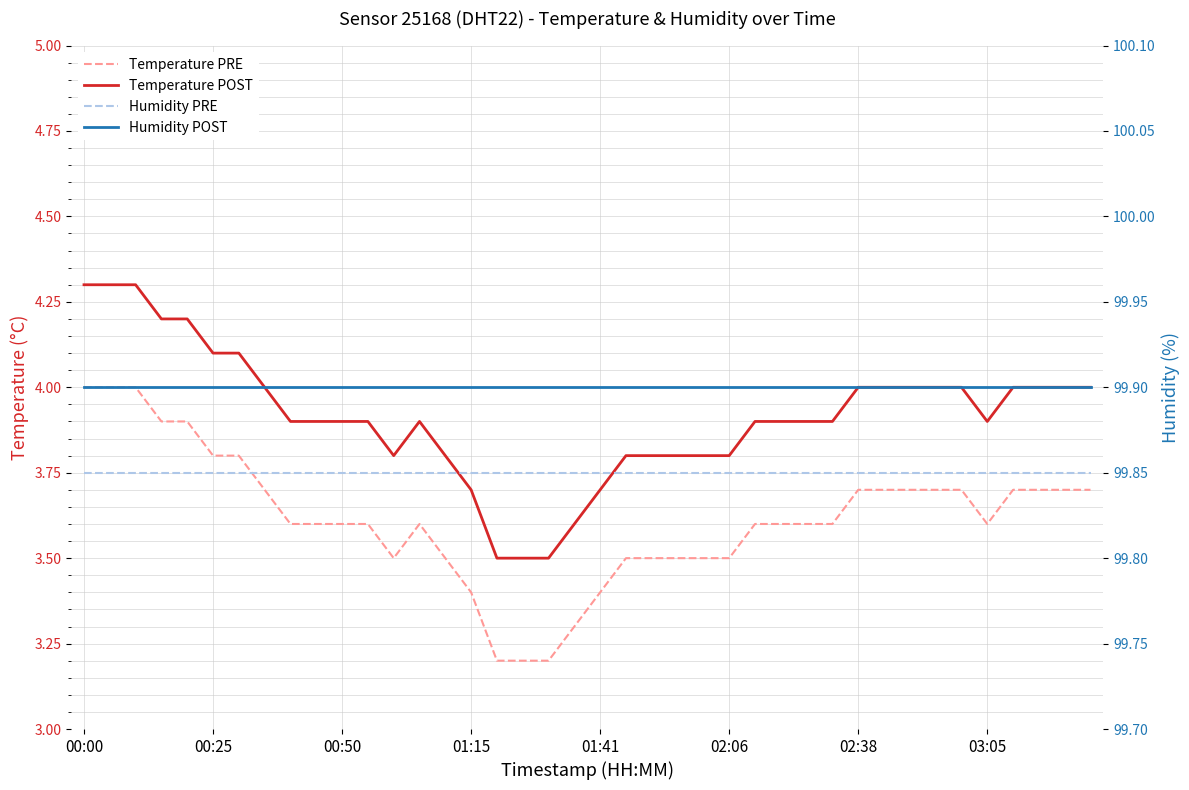

Rank the series at 28 from lowest to highest value.

Temperature PRE, Temperature POST, Humidity PRE, Humidity POST